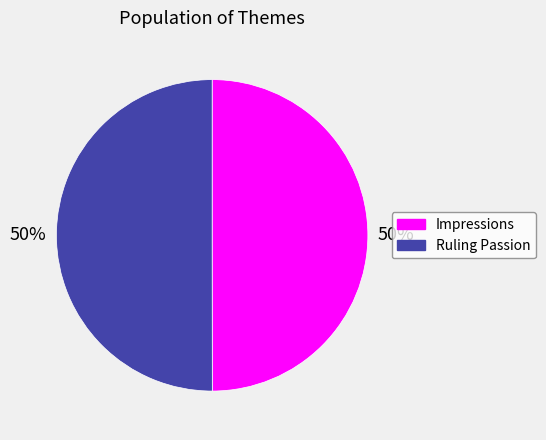

What percentage is the Ruling Passion slice, to the nearest percent?

50%